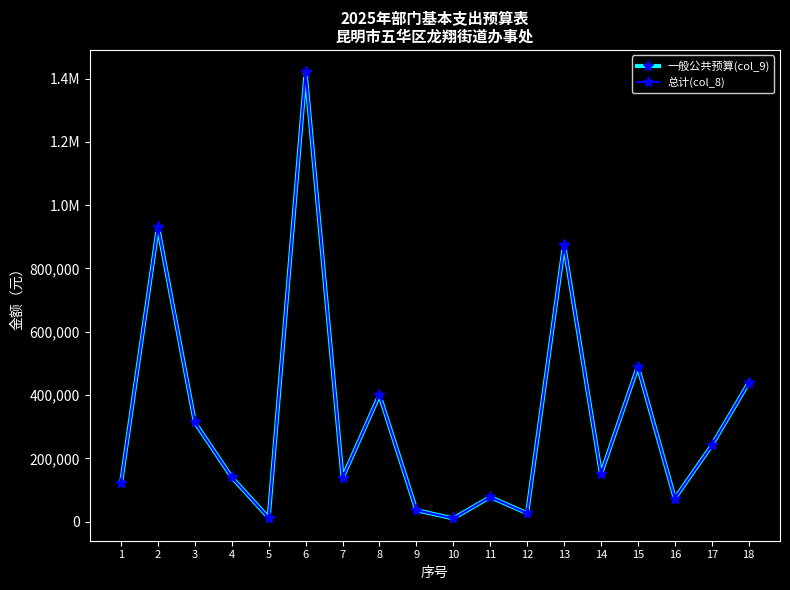

Does the chart have visible grid lines?

No